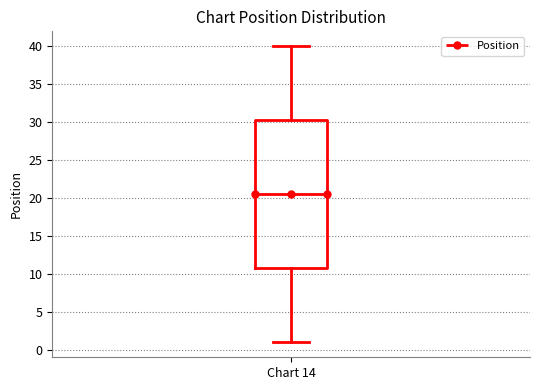

Transcribe this box plot: give where the median line is, the range the box spans, and where the two whiskers end, as read against the y-axis. The values are not printed on the chart, so give them approximately, as read against the axis.

median 20.5, box 11.0 to 30.5, whiskers 1.0 to 40.0